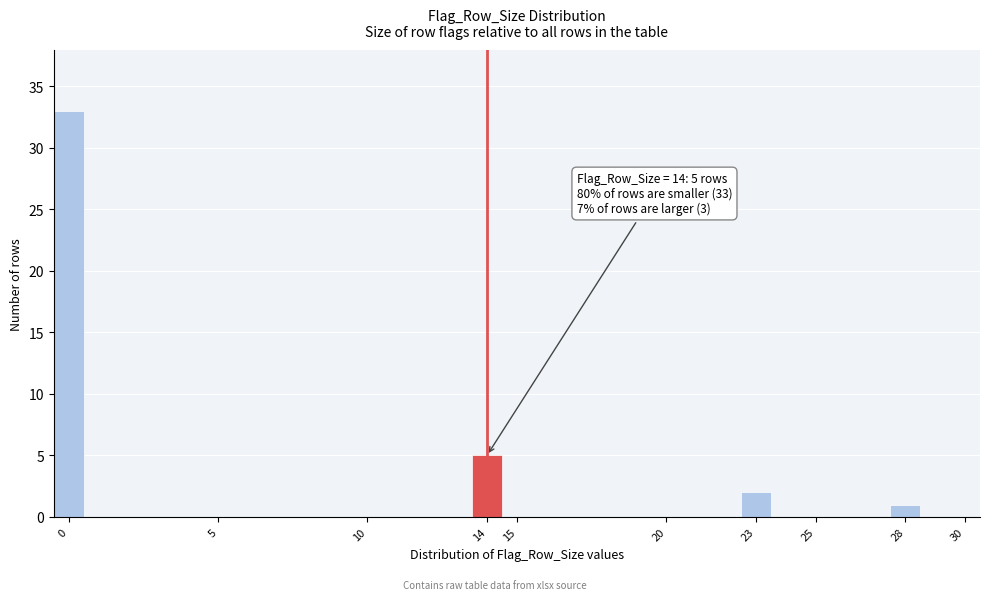

Over which range of the x-axis is the bar tallest?

-0.5 to 0.5